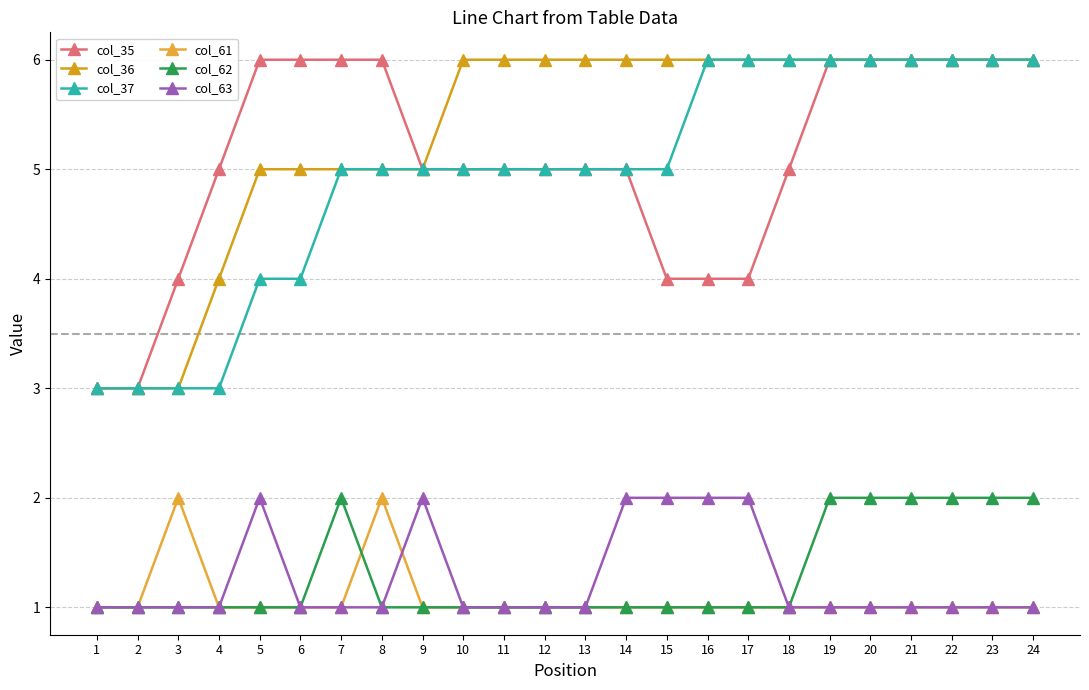

How many distinct data groups are displayed?

6